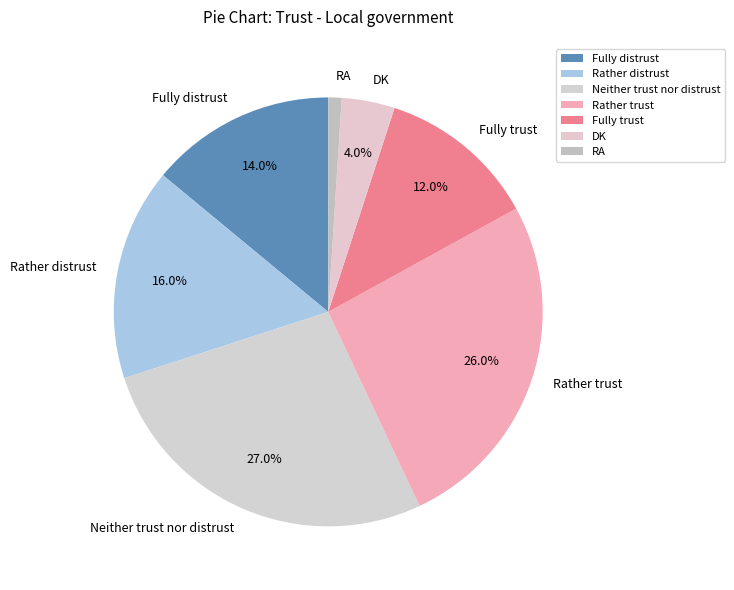

To the nearest percent, what percentage of the pie is Fully distrust?

14%